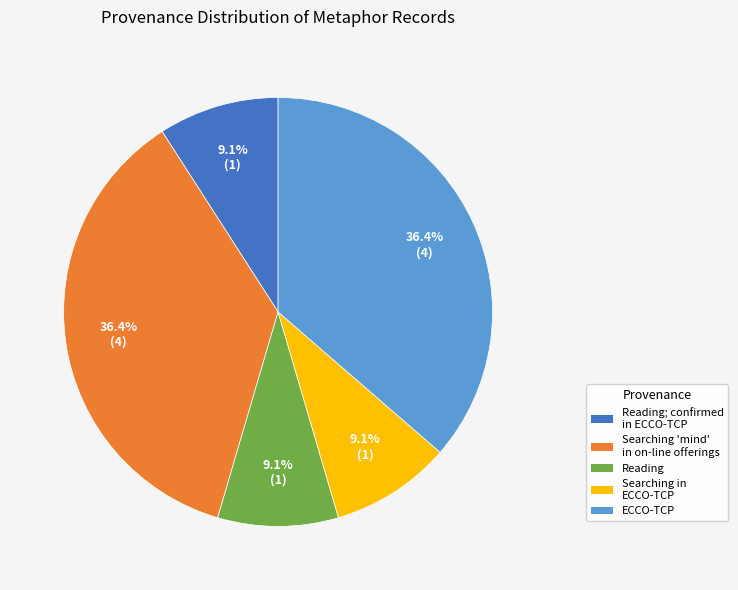

Does any single category account for the majority?

No